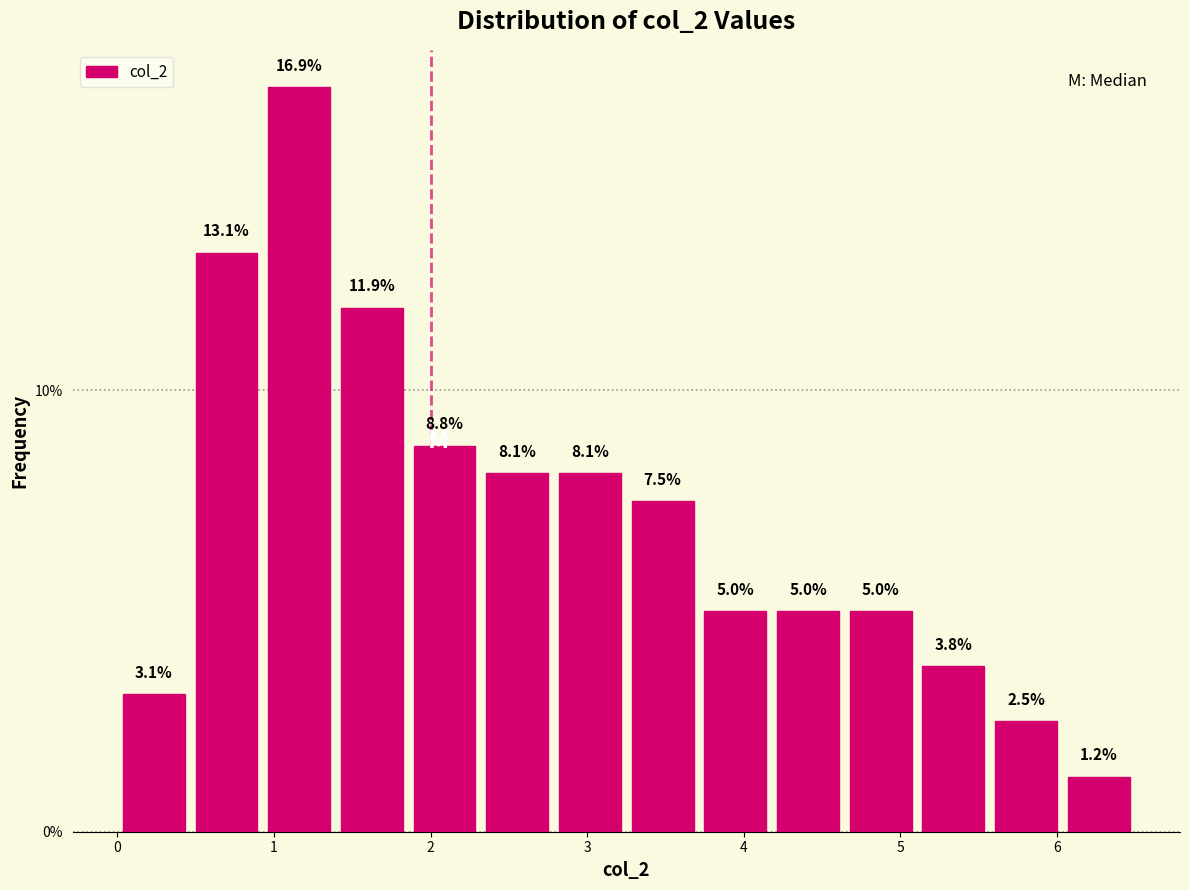

Reading left to right, transcribe this chart: for each bar, give the range it covers on the x-axis and its height. The bar edges are not printed on the chart, so give them approximately, as read against the axis.

0.0 to 0.5: 3.1
0.5 to 0.9: 13.1
0.9 to 1.4: 16.9
1.4 to 1.9: 11.9
1.9 to 2.3: 8.8
2.3 to 2.8: 8.1
2.8 to 3.3: 8.1
3.3 to 3.7: 7.5
3.7 to 4.2: 5.0
4.2 to 4.6: 5.0
4.6 to 5.1: 5.0
5.1 to 5.6: 3.8
5.6 to 6.0: 2.5
6.0 to 6.5: 1.2